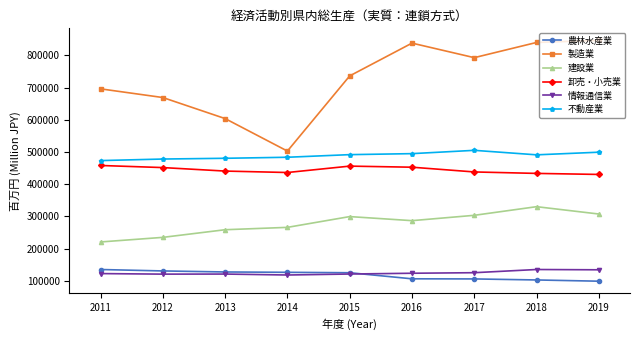

What is the difference between the maximum and minimum values in the 情報通信業 series?

17087